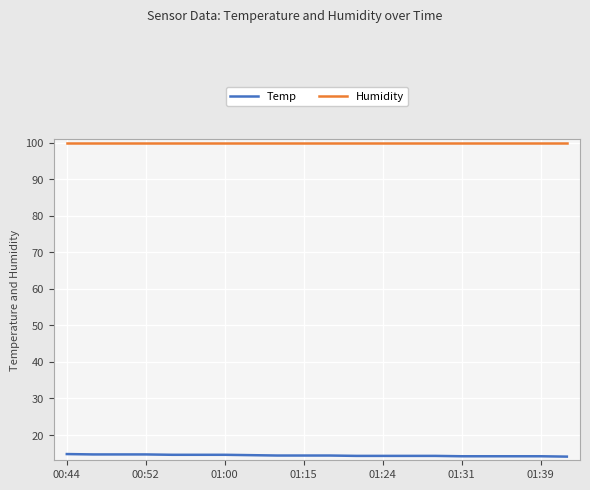

What is the sum of all Humidity values?

1998.0